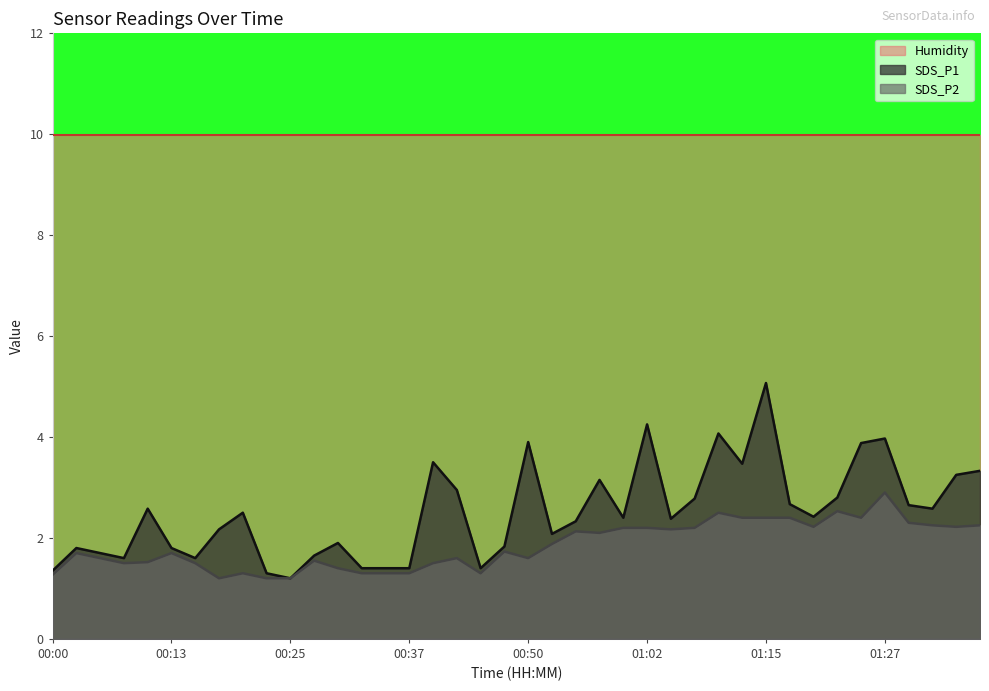

List the labels in order of SDS_P1 value, largest first.

01:15, 01:02, 01:10, 01:27, 00:50, 01:25, 00:40, 01:12, 01:37, 01:34, 00:57, 00:42, 01:22, 01:07, 01:17, 01:30, 00:10, 01:32, 00:20, 01:20, 01:00, 01:05, 00:55, 00:18, 00:52, 00:30, 00:47, 00:03, 00:13, 00:05, 00:27, 00:08, 00:15, 00:32, 00:35, 00:37, 00:45, 00:00, 00:23, 00:25